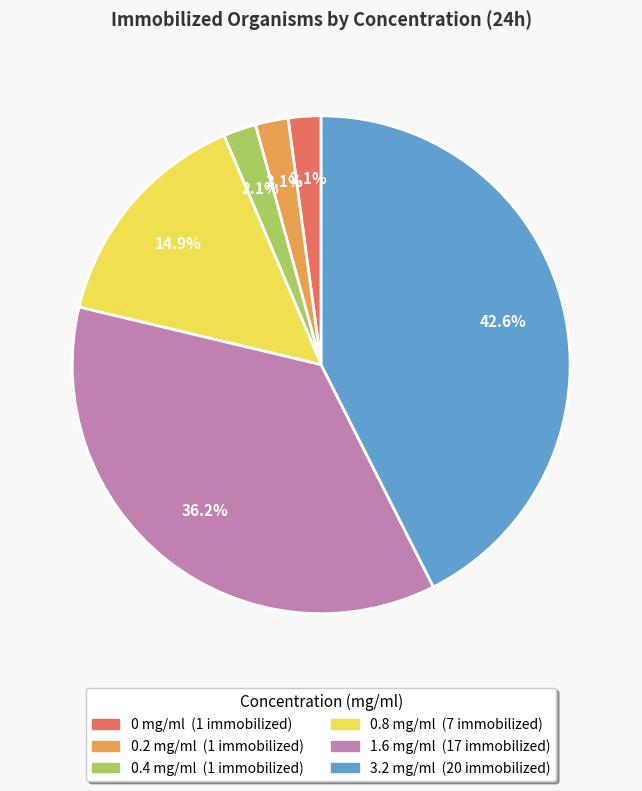

Is there any slice that represents more than half of the pie?

No